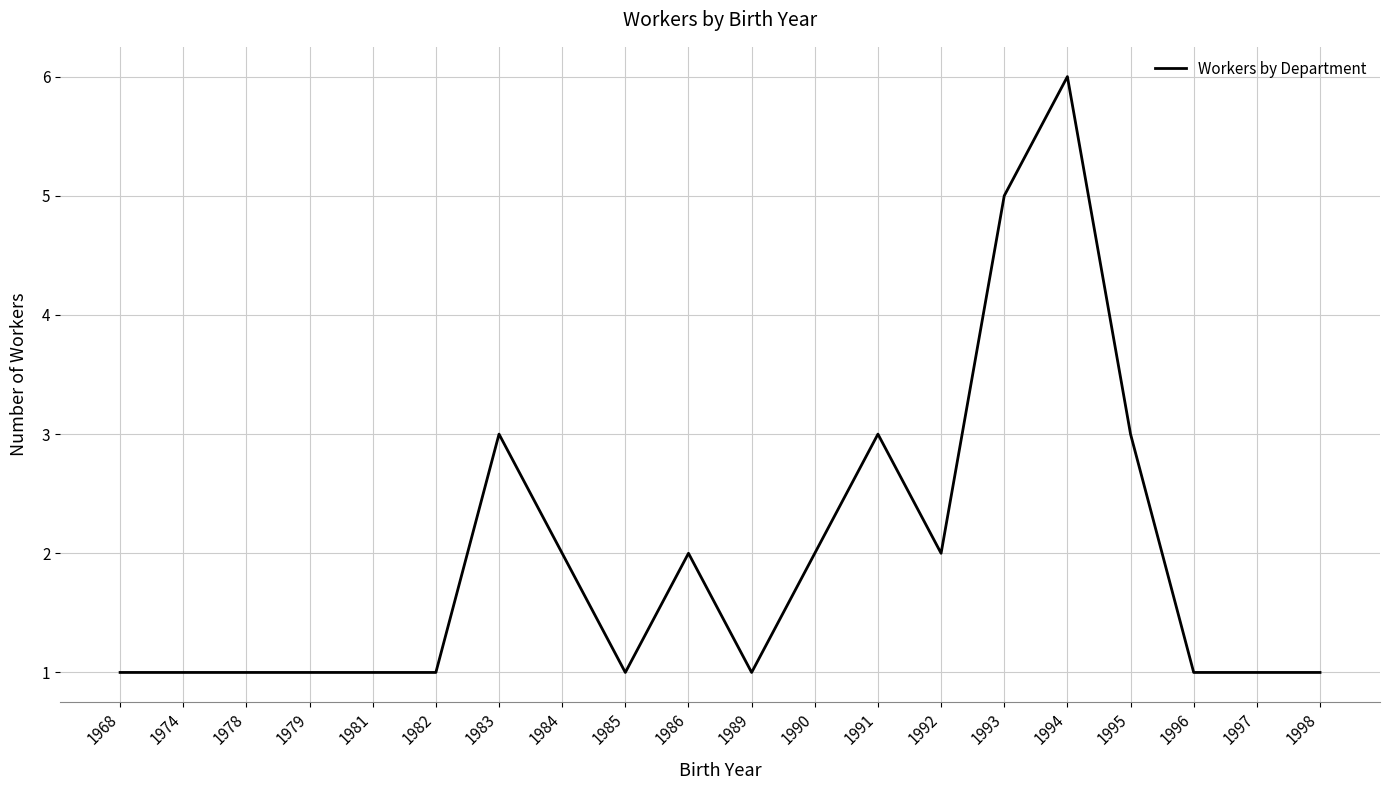

Reading left to right, list all the values displayed in this chart.

1968=1	1974=1	1978=1	1979=1	1981=1	1982=1	1983=3	1984=2	1985=1	1986=2	1989=1	1990=2	1991=3	1992=2	1993=5	1994=6	1995=3	1996=1	1997=1	1998=1